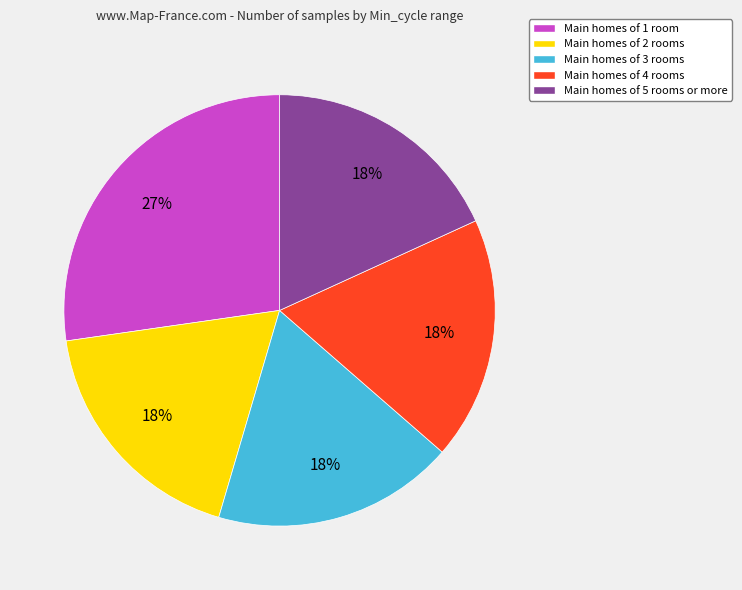

The Main homes of 5 rooms or more slice represents 31% of the pie. True or false?

False